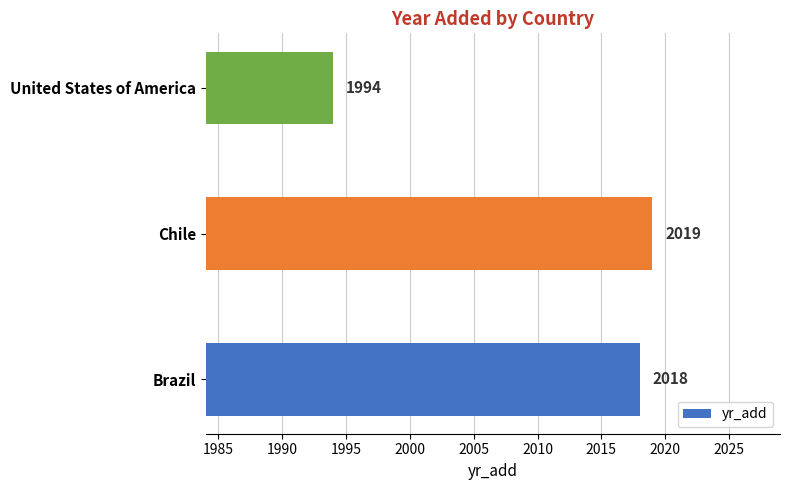

Reading bottom to top, what are all the values shown in this chart?

Brazil=2018	Chile=2019	United States of America=1994